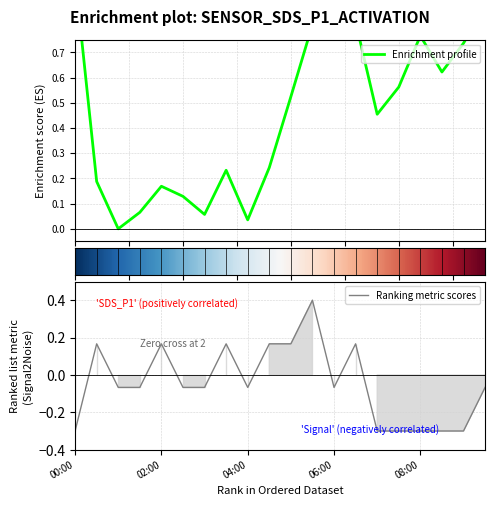

At which category is the sum across all series the highest?

05:30